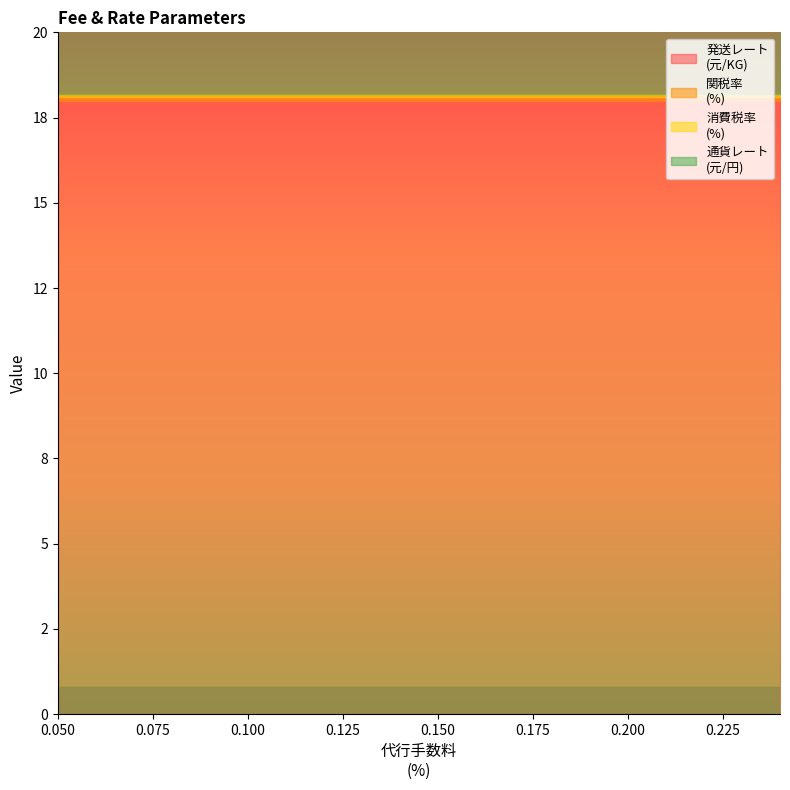

How many series are shown in this chart?

4